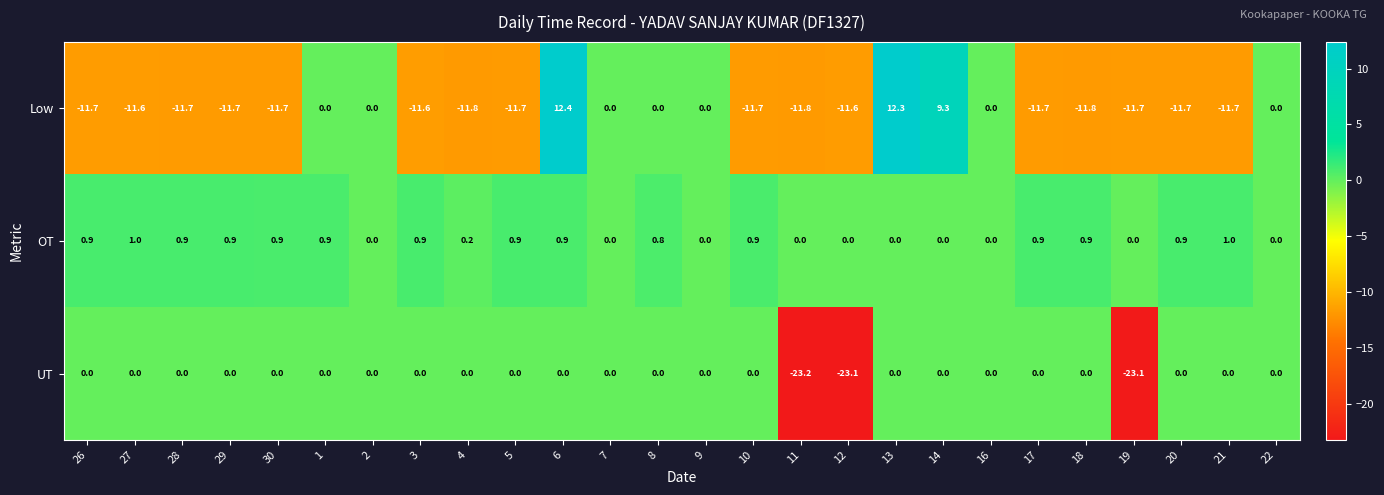

What is the average value of the OT series?

0.5